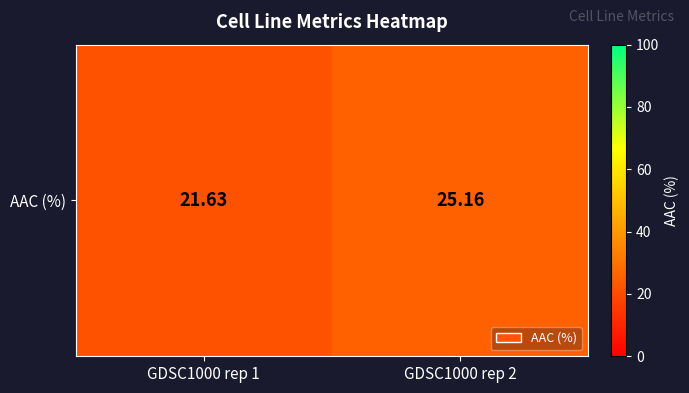

True or false: the data shows 21.6 at GDSC1000 rep 1.

True